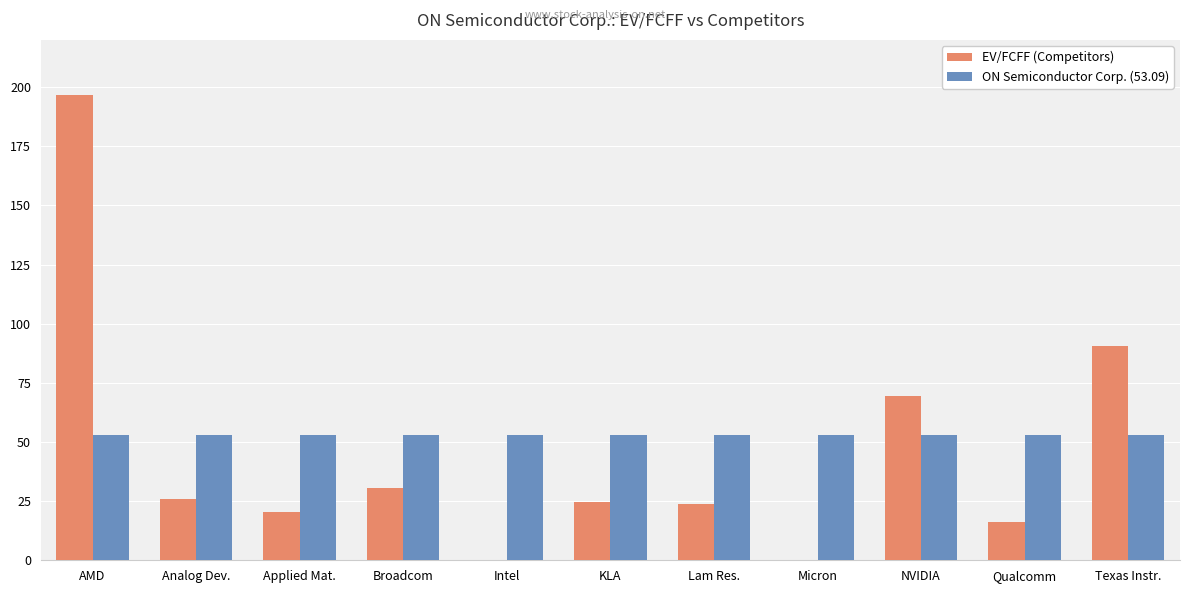

What is the greatest value displayed?

196.8